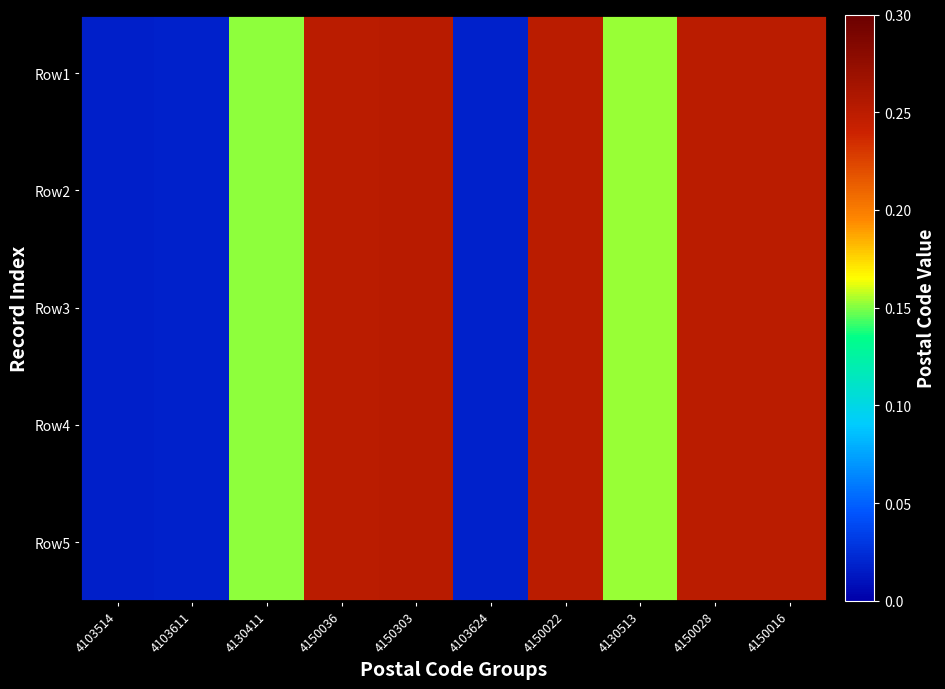

Between 4150022 and 4103611, which is larger?

4150022